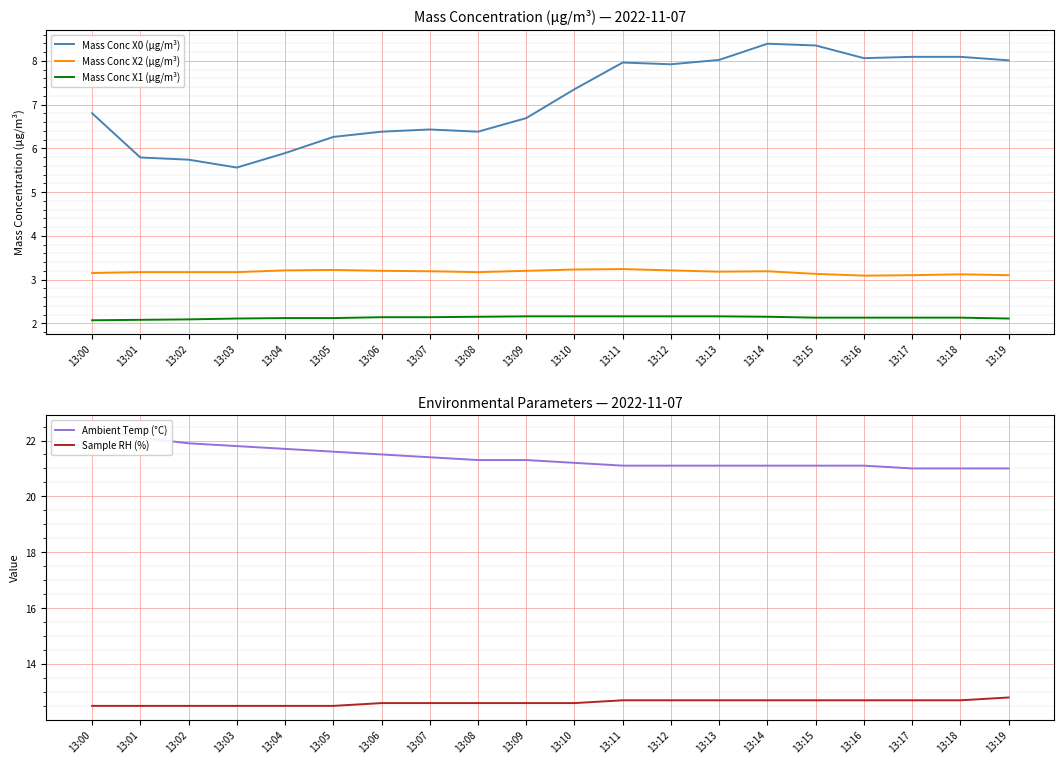

Where is Mass Conc X0 (μg/m³) nearest to the value 6?

13:04